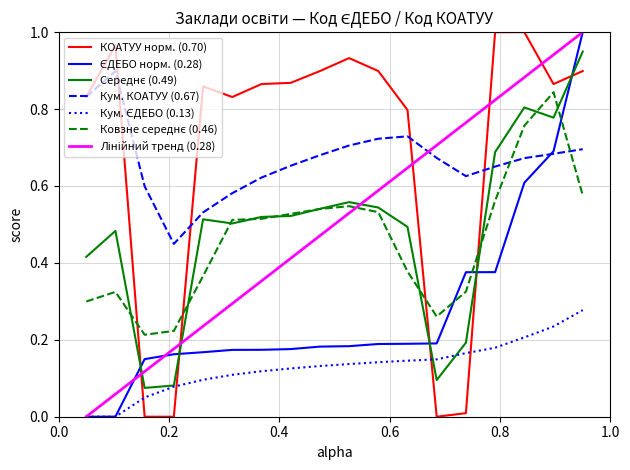

How many lines are shown in the chart?

7